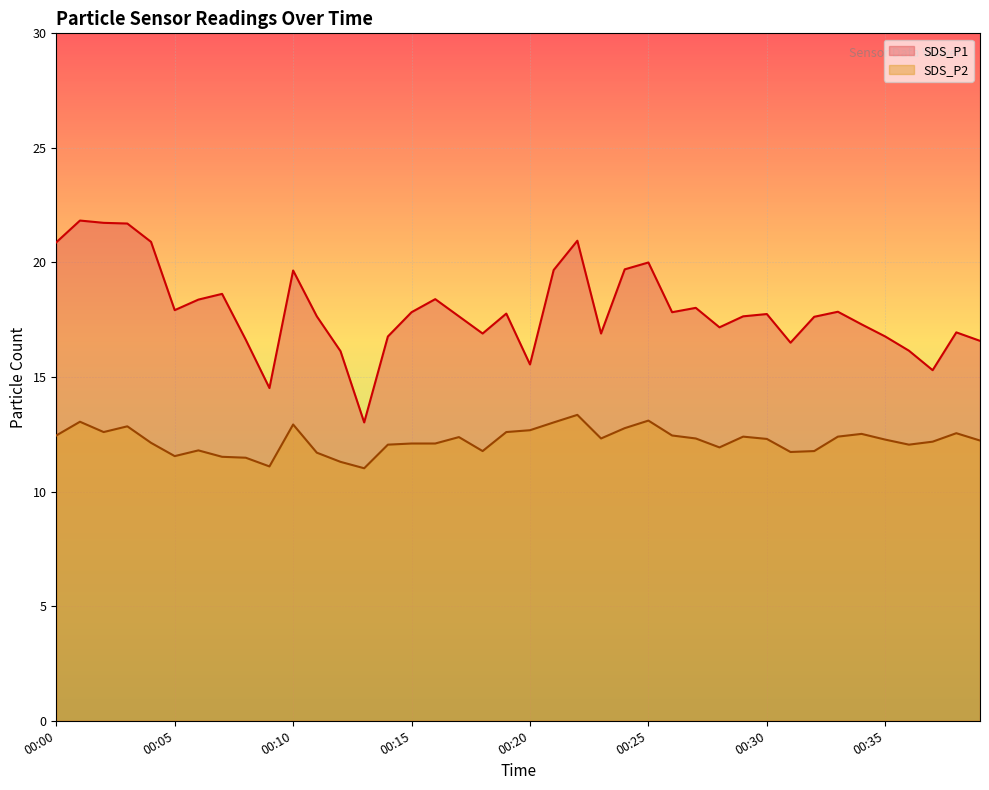

What is the highest value of the SDS_P2 series?

13.3